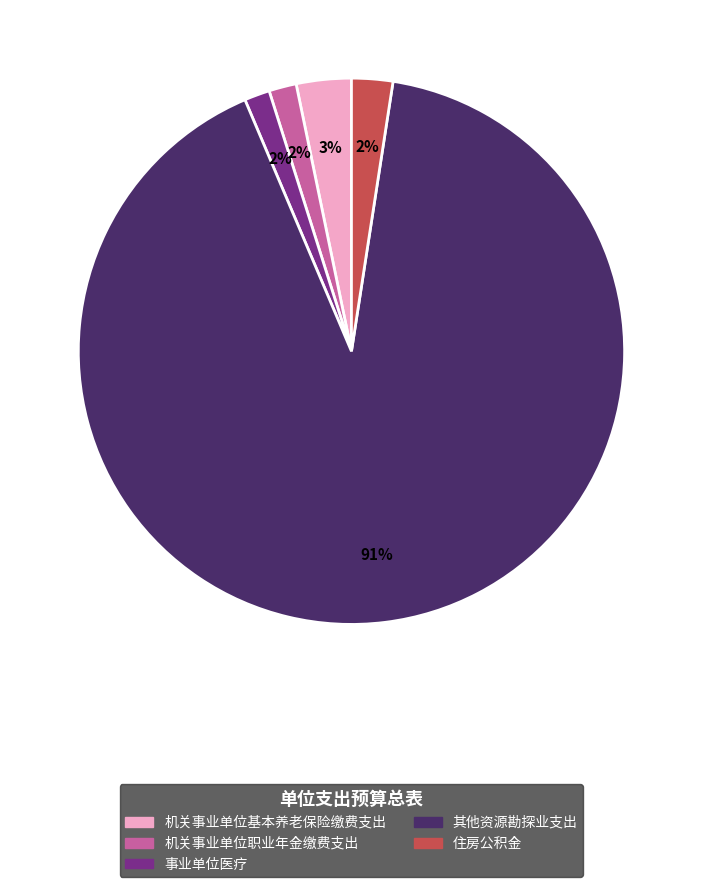

To the nearest percent, what is the average slice percentage?

20%